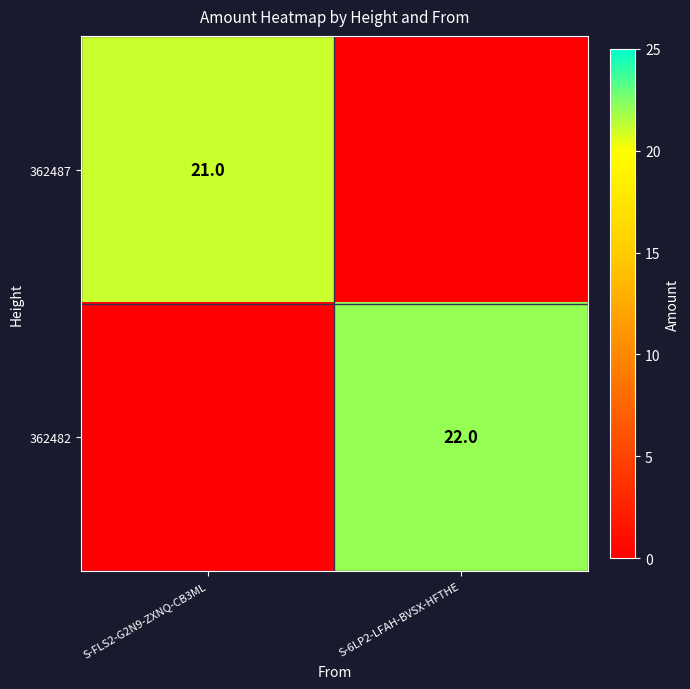

The value of 362482 at S-6LP2-LFAH-BVSX-HFTHE is 22. True or false?

True